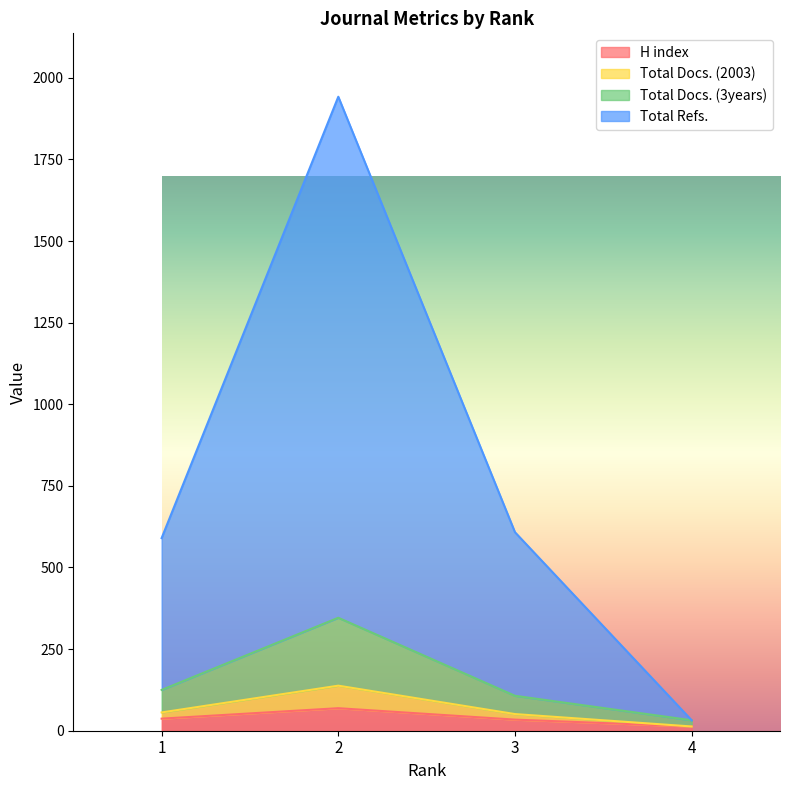

Where does the H index series first go above 37?

2